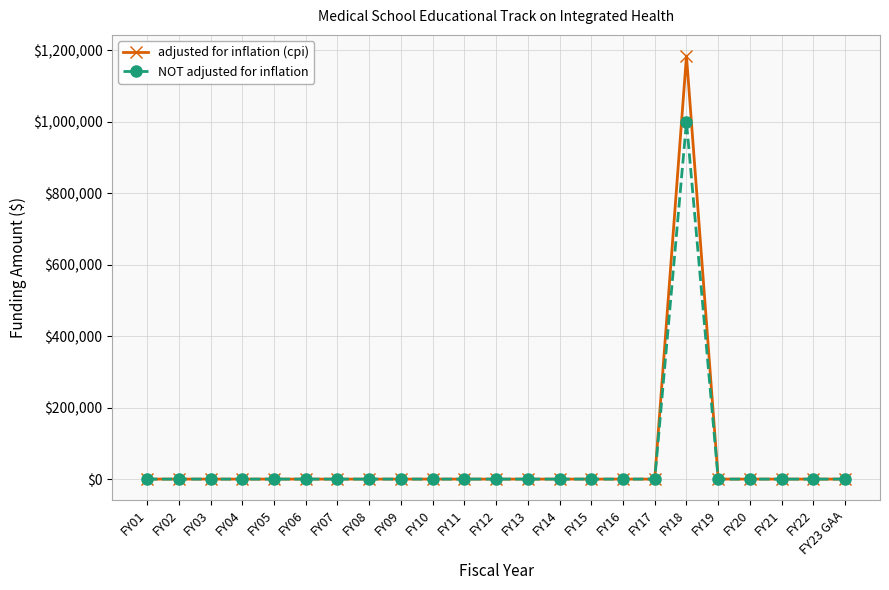

How many distinct data groups are displayed?

2